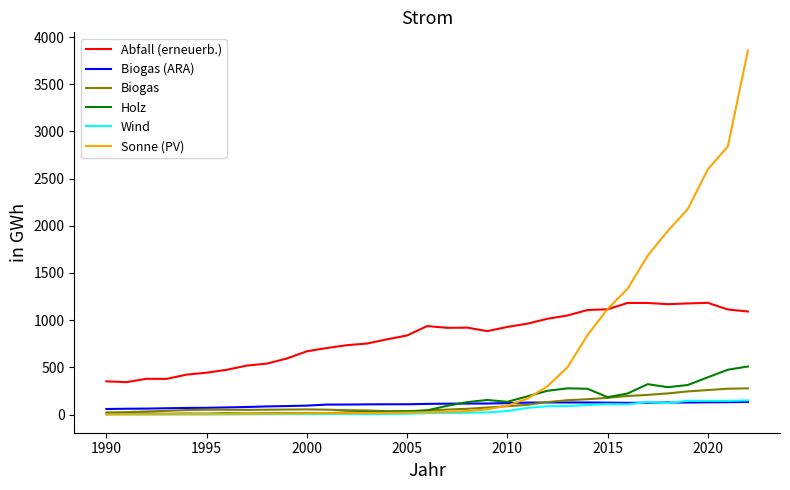

Does the chart display data point markers on the line(s)?

No